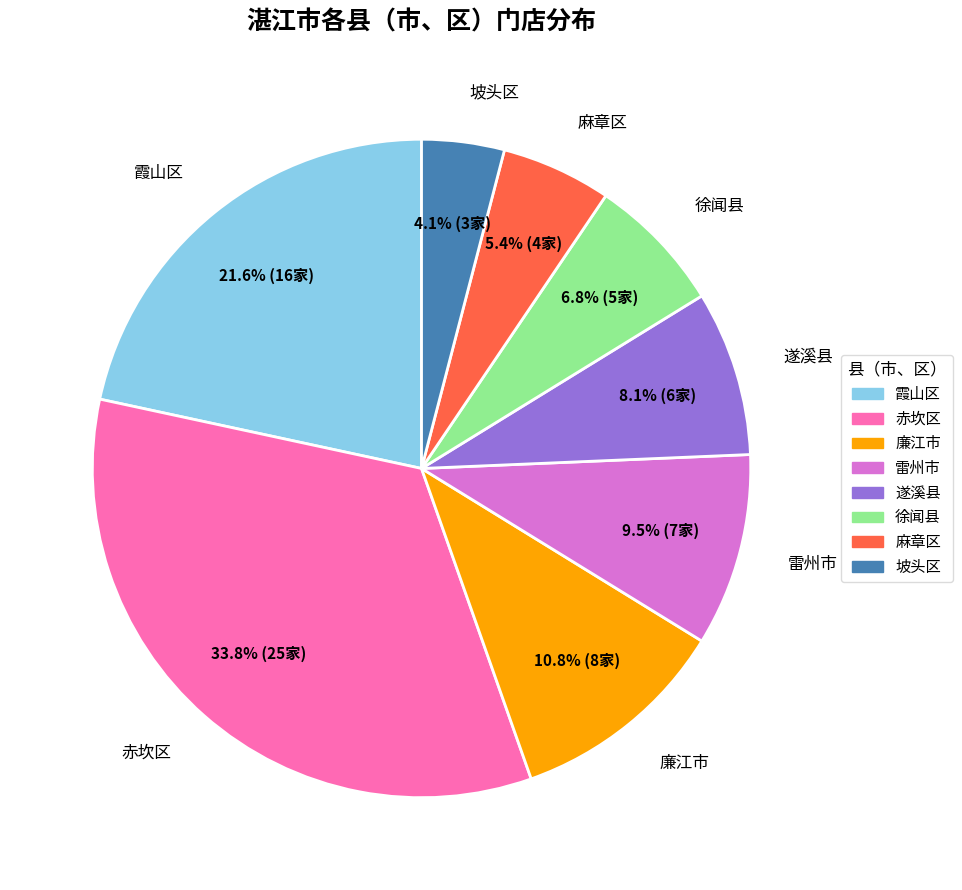

Between 徐闻县 and 遂溪县, which is larger?

遂溪县